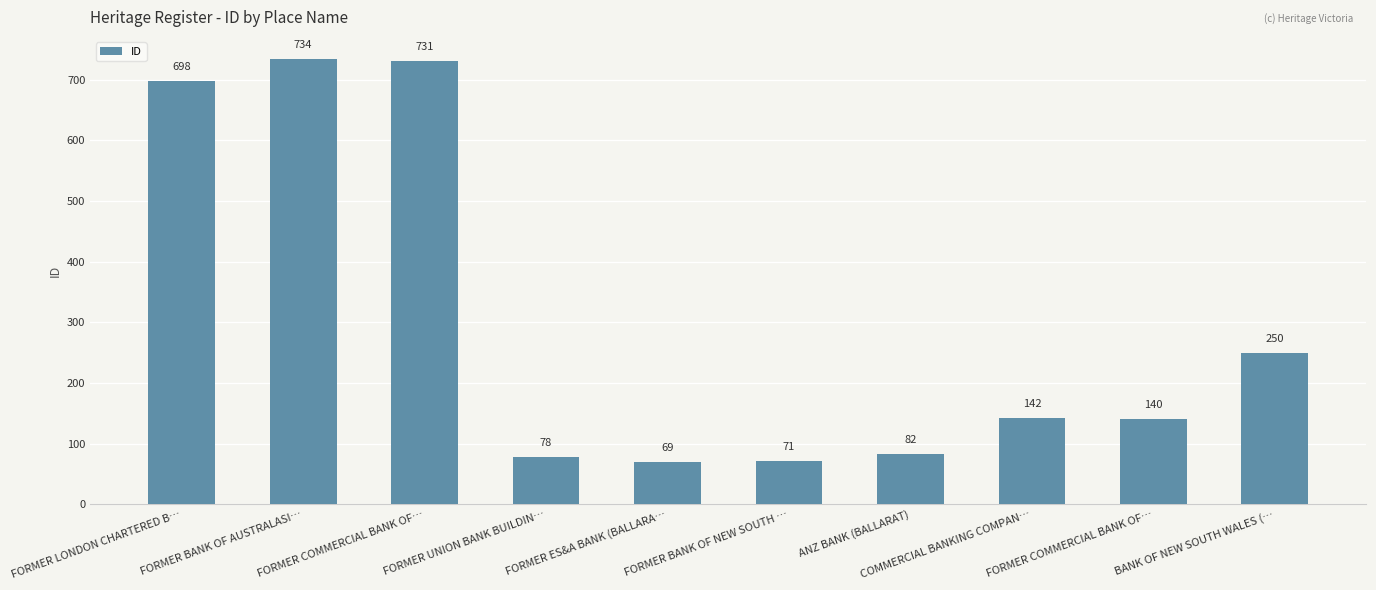

How many distinct data groups are displayed?

1